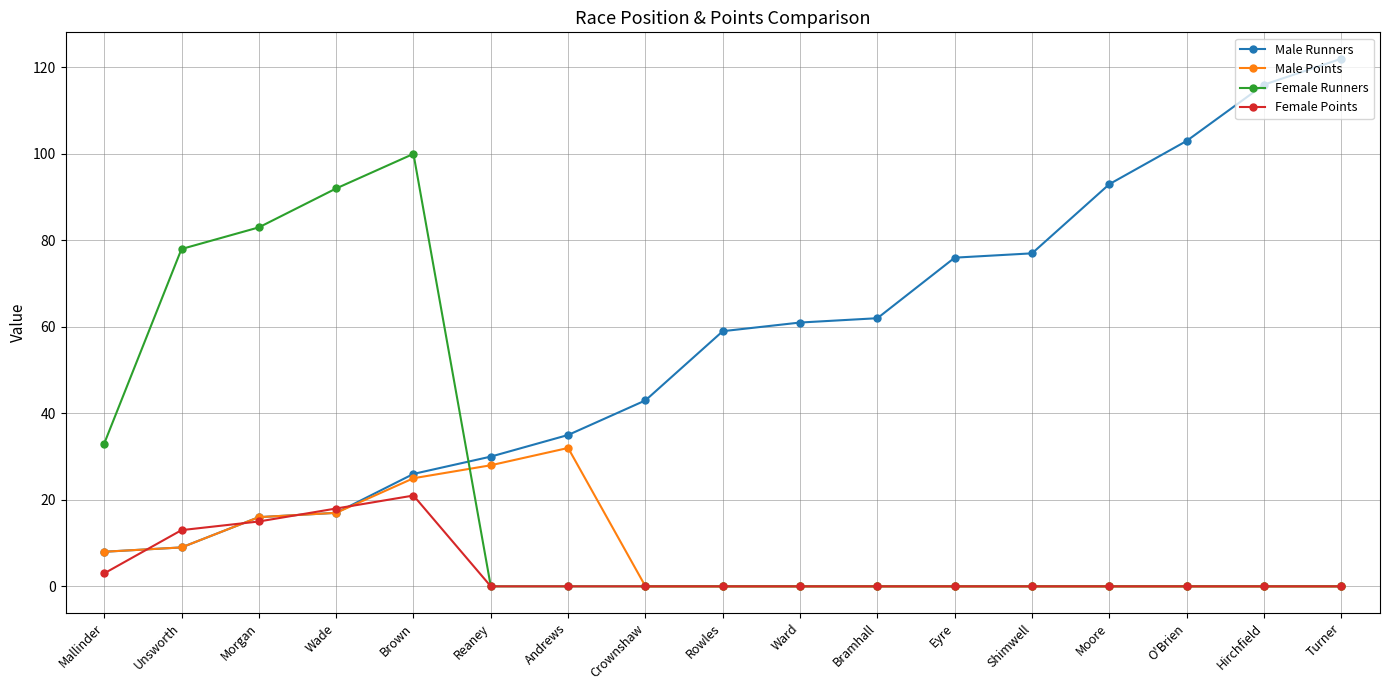

Does the chart have visible grid lines?

Yes